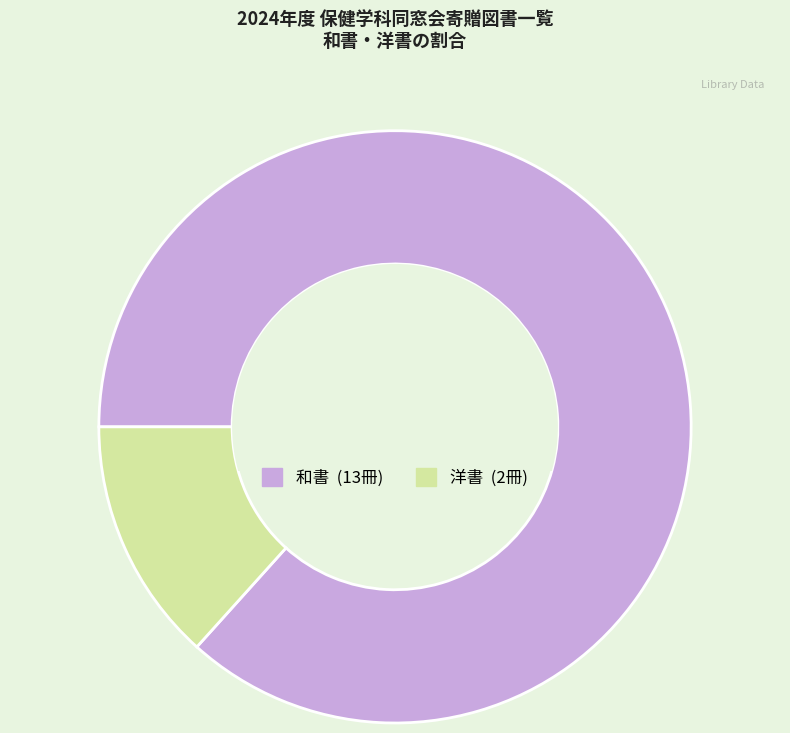

Rank the categories by value from highest to lowest.

和書, 洋書